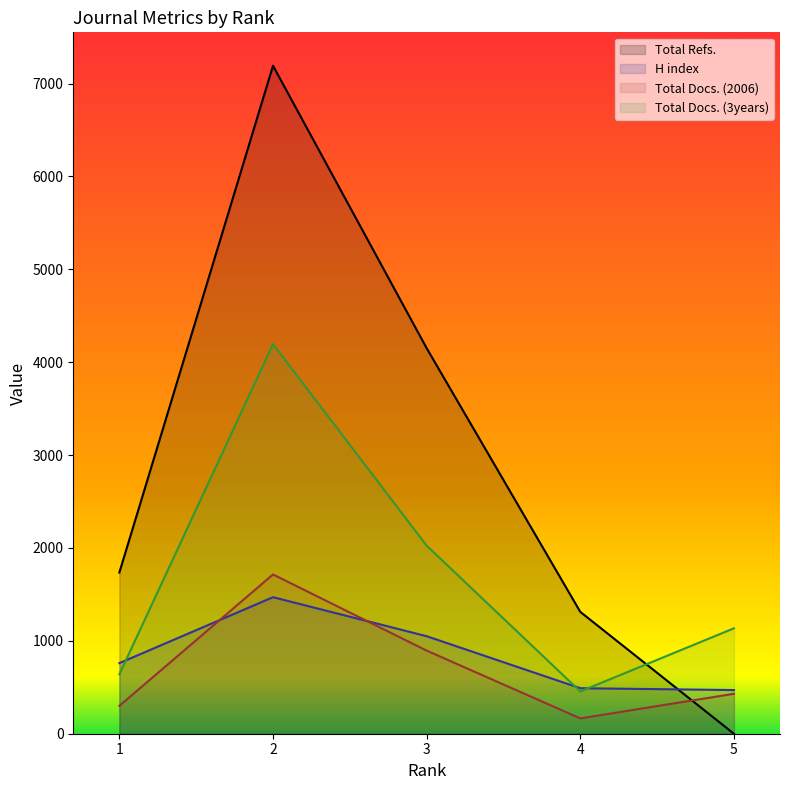

True or false: Total Docs. (2006) has a value of 250 at 4.

False